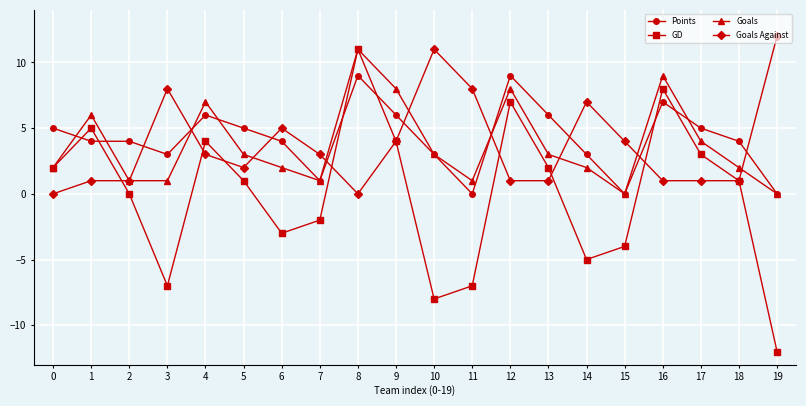

Does the chart display data point markers on the line(s)?

Yes